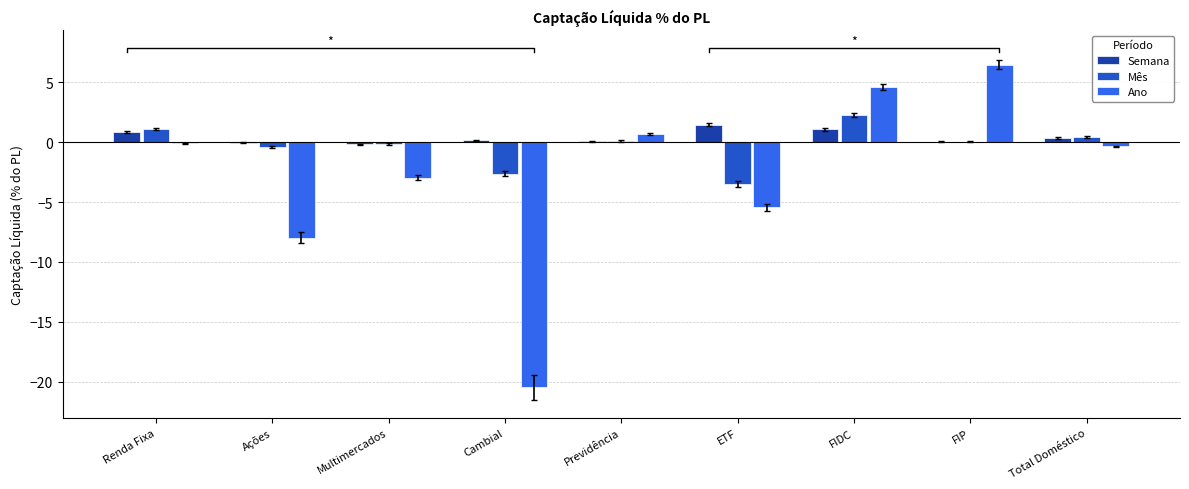

Rank the categories by Ano value from lowest to highest.

Cambial, Ações, ETF, Multimercados, Total Doméstico, Renda Fixa, Previdência, FIDC, FIP